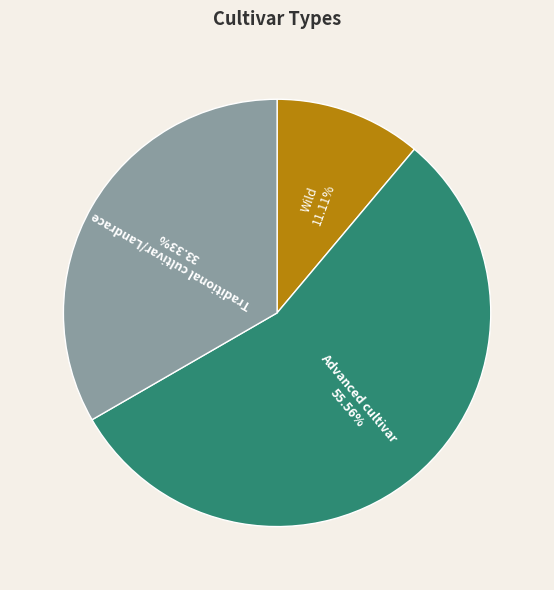

To the nearest percent, what is the combined percentage of Advanced cultivar and Wild?

67%